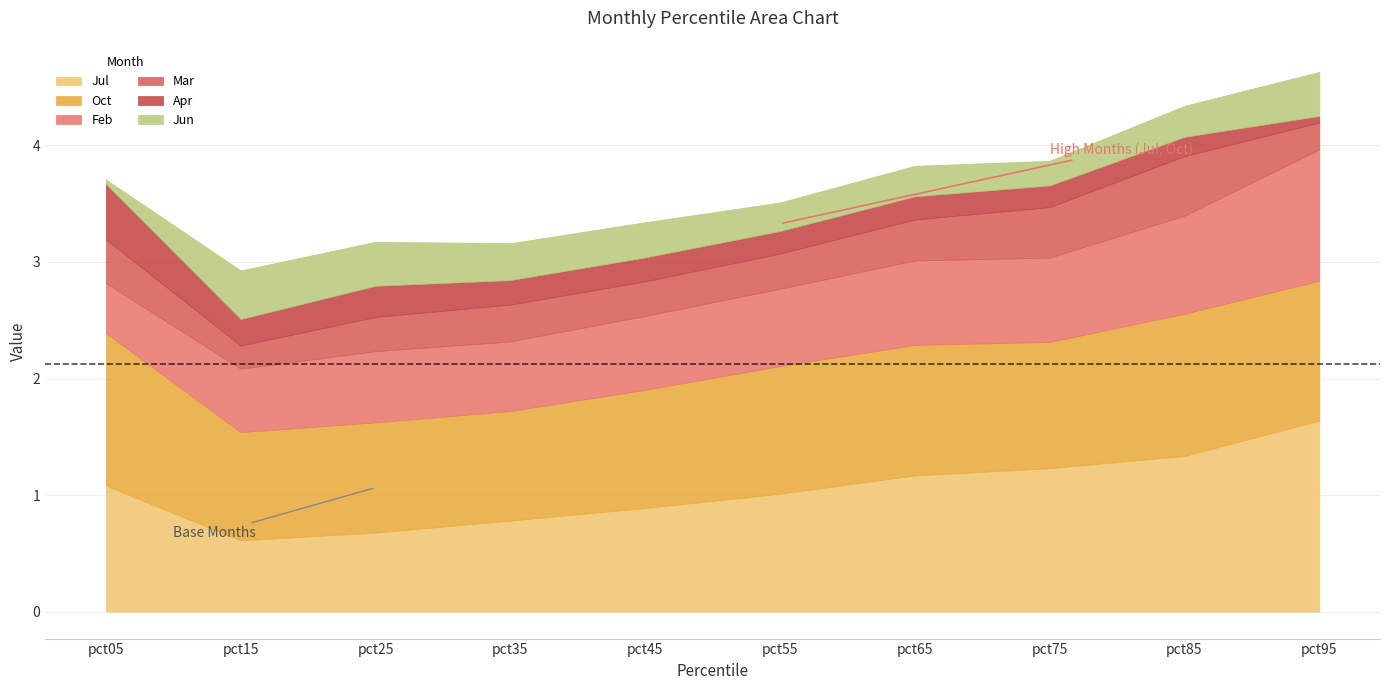

What is the spread (max minus min) of values at pct15?

0.7